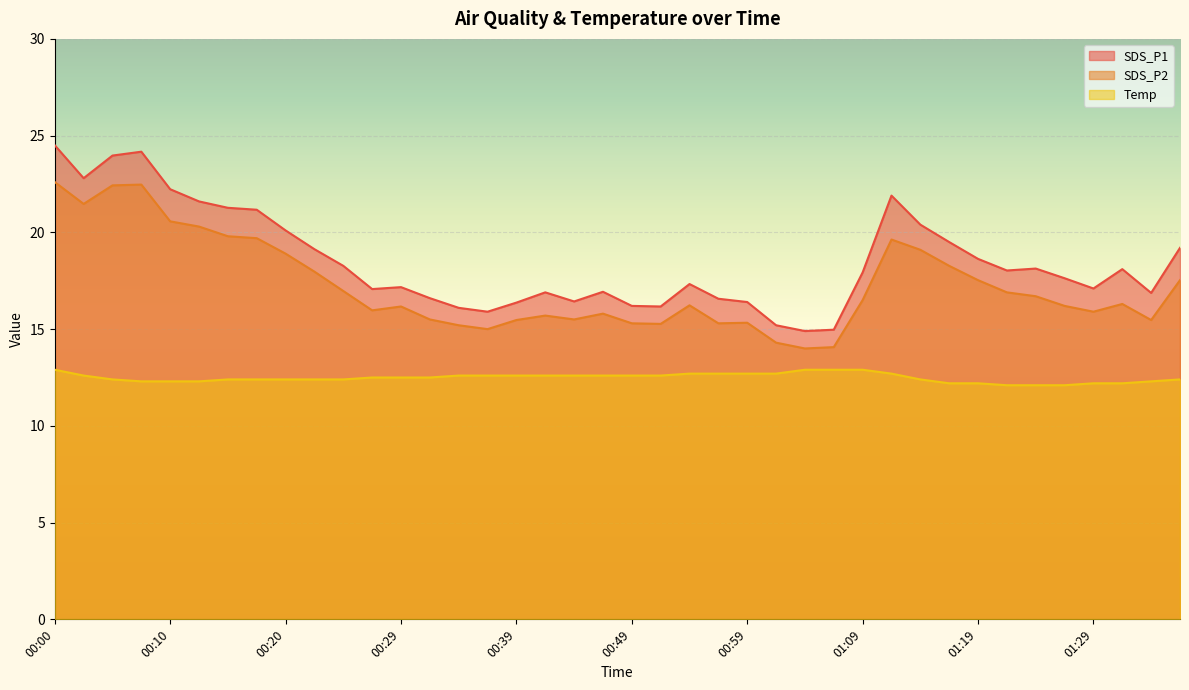

The value of SDS_P1 at 00:22 is 30.8. True or false?

False